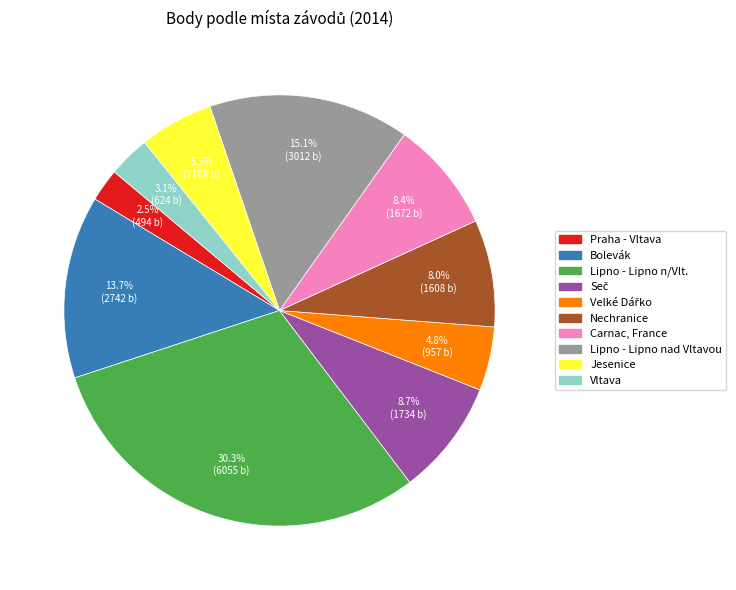

To the nearest percent, what is the average slice percentage?

10%